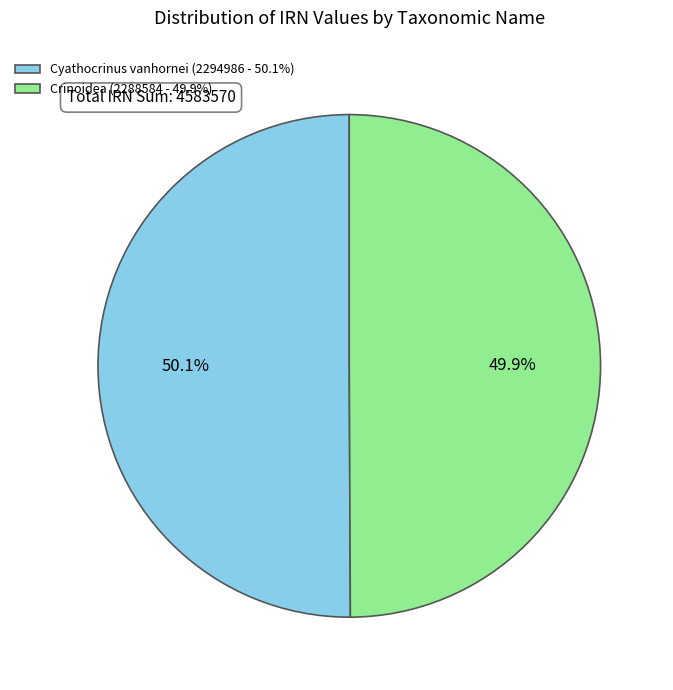

Approximately how many times larger is the value at Cyathocrinus vanhornei (2294986 - 50.1%) compared to Crinoidea (2288584 - 49.9%)?

1.0